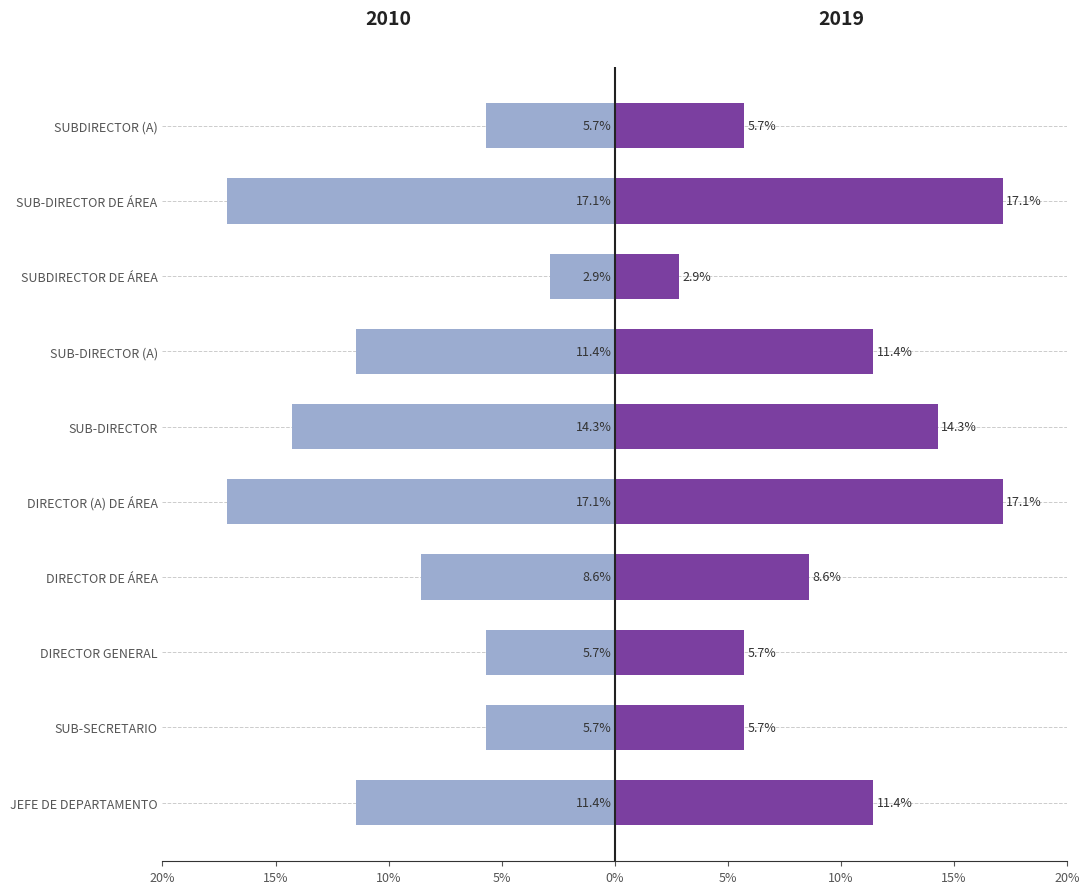

What is the difference between the maximum and minimum values in the 2010 series?

14.3